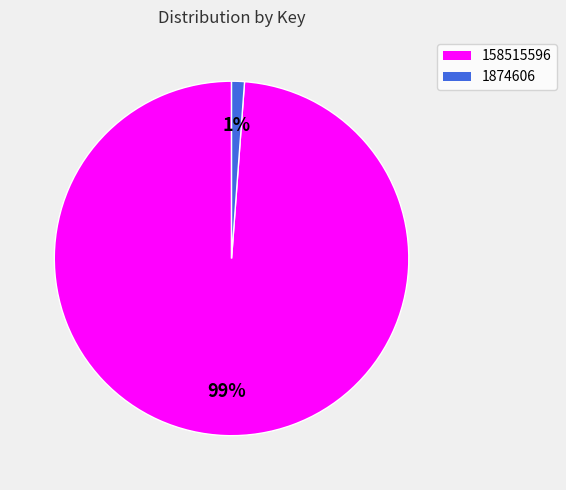

Rank the categories by value from lowest to highest.

1874606, 158515596